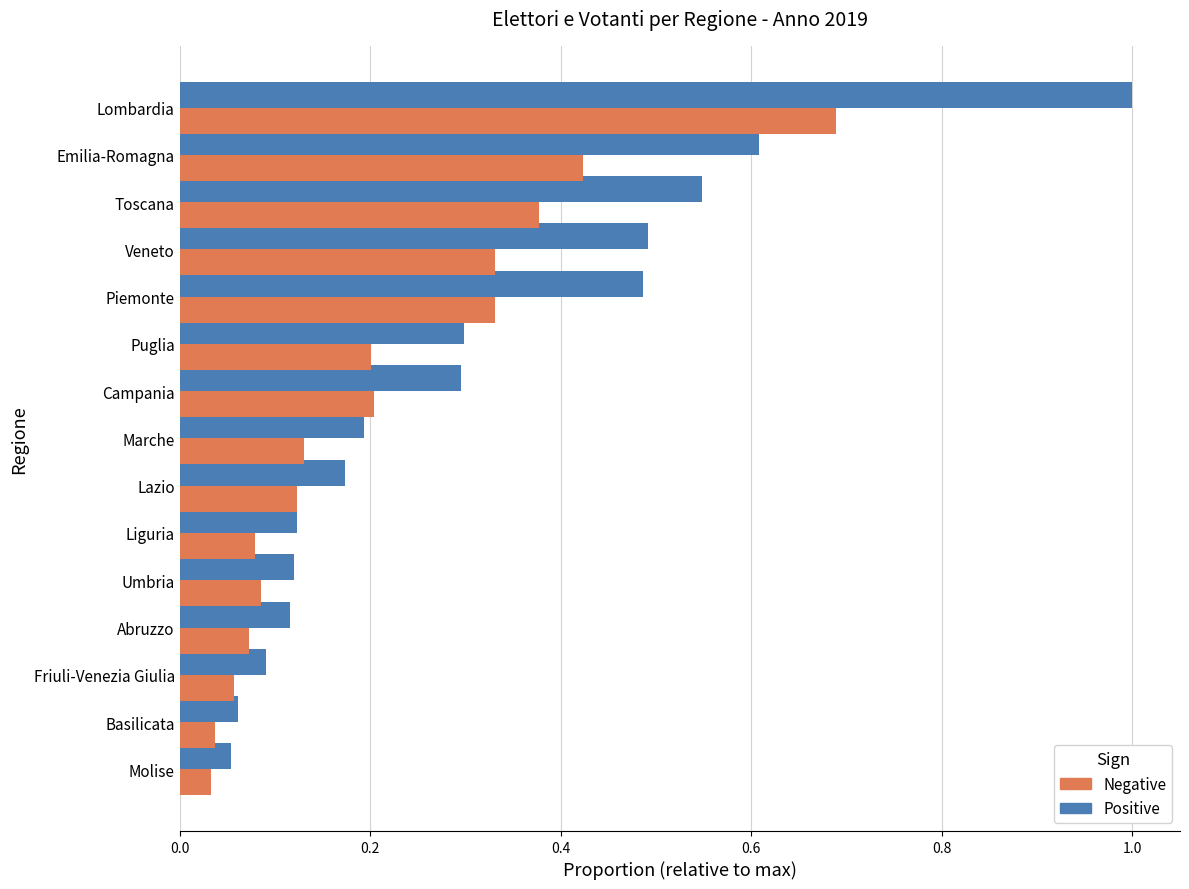

At which category is the sum across all series the highest?

Lombardia